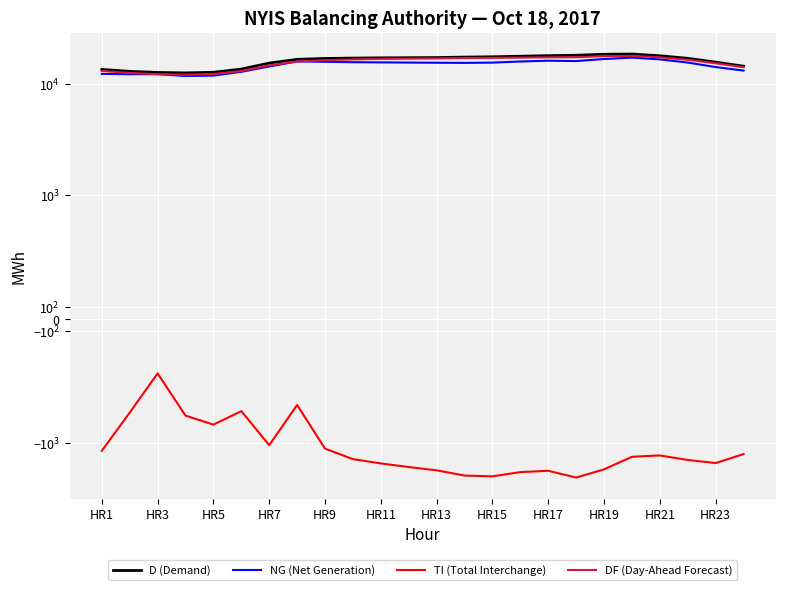

True or false: D (Demand) and DF (Day-Ahead Forecast) intersect in this chart.

False